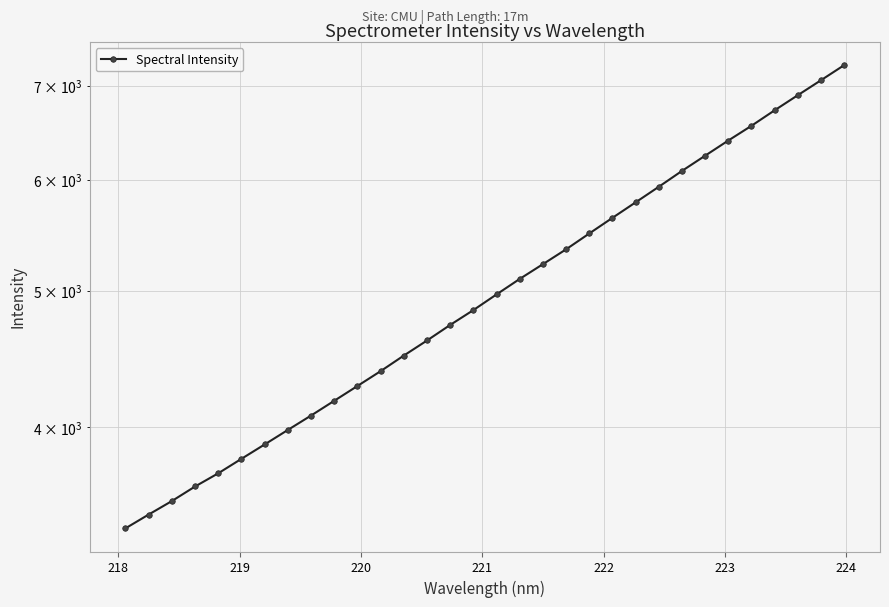

What is the difference between the second highest and minimum values?

3675.0